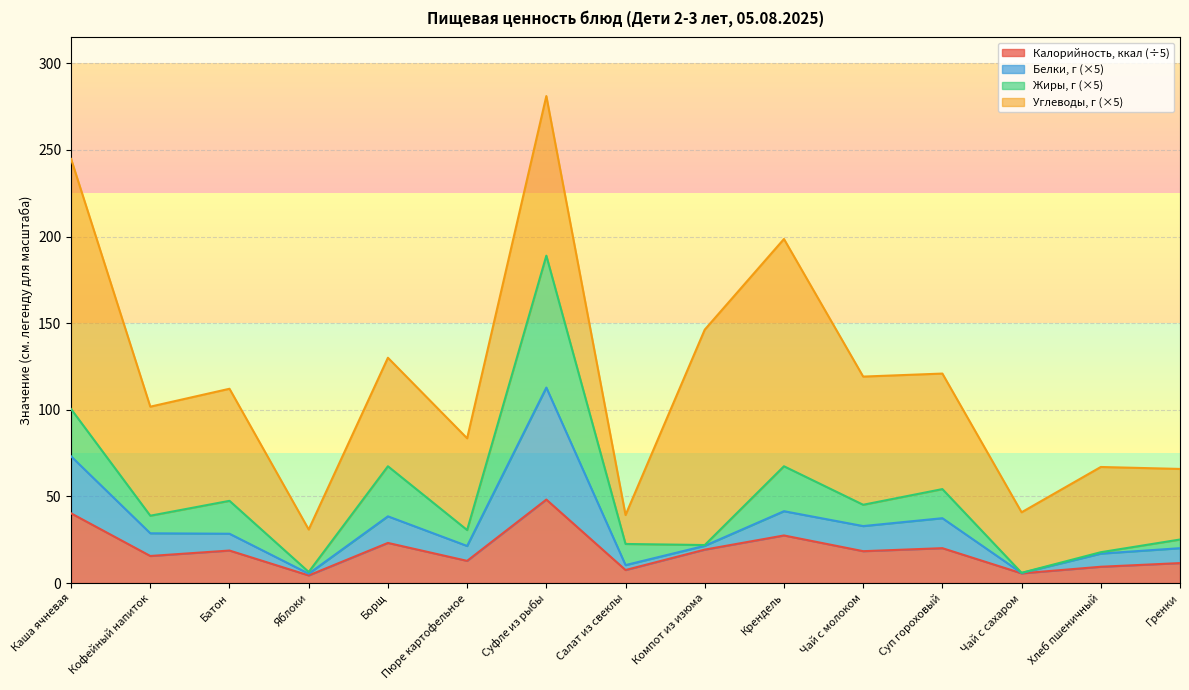

Rank the categories by Белки, г value from lowest to highest.

Яблоки, Чай с сахаром, Салат из свеклы, Хлеб пшеничный, Гренки, Пюре картофельное, Компот из изюма, Батон, Кофейный напиток, Чай с молоком, Суп гороховый, Борщ, Крендель, Каша ячневая, Суфле из рыбы